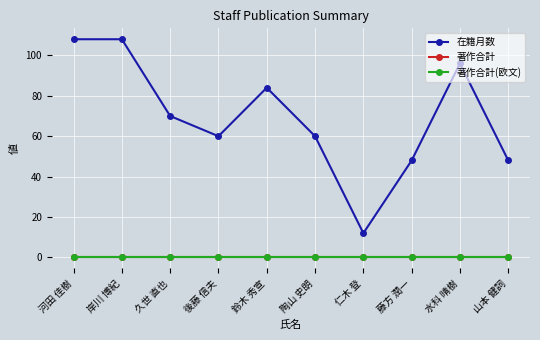

Is this an area chart (filled region under the line)?

No